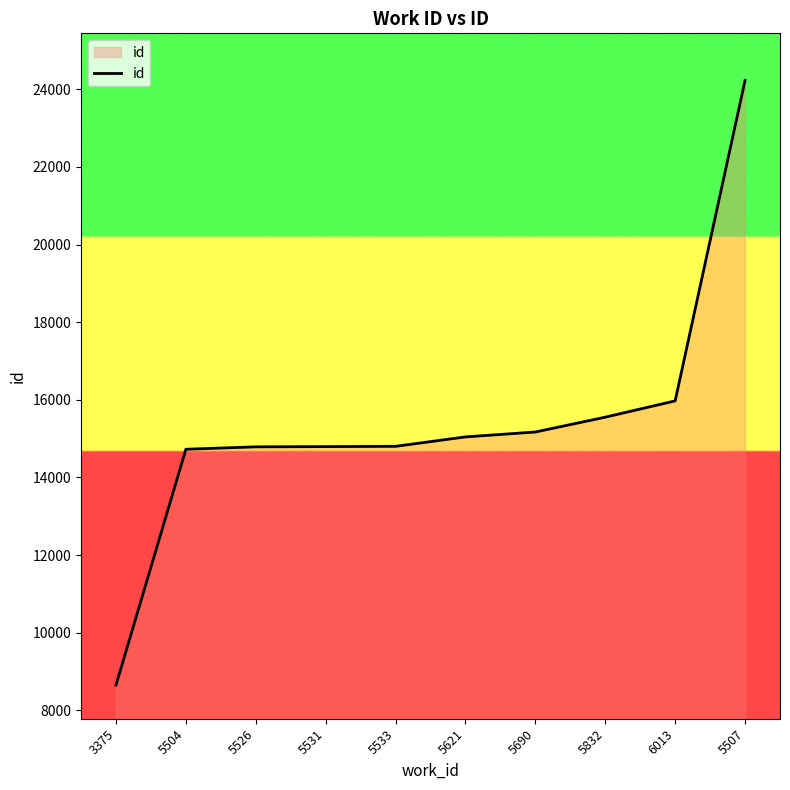

The value at 5507 is 12570. True or false?

False